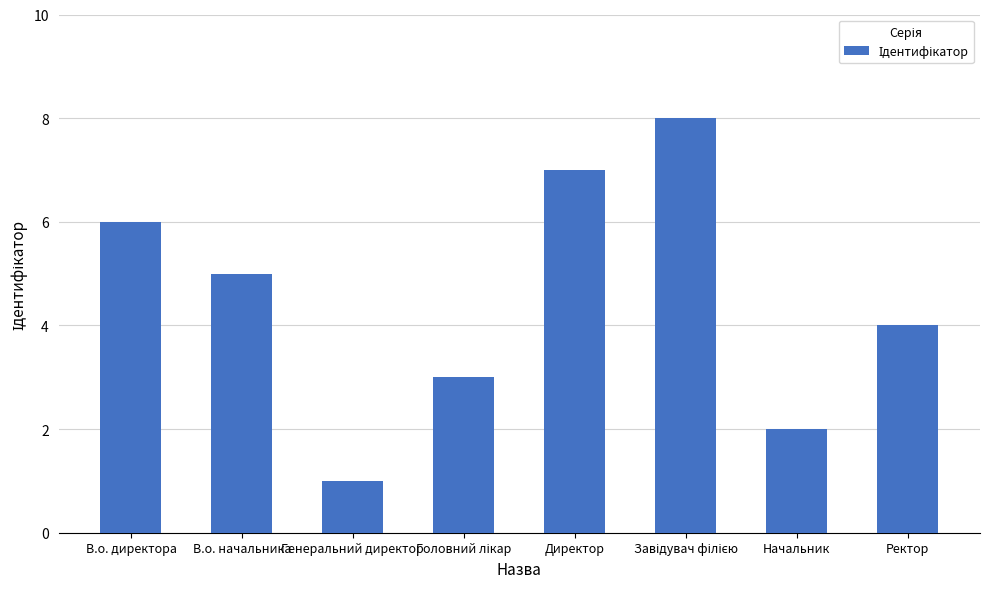

What is the approximate value at В.о. директора?

6